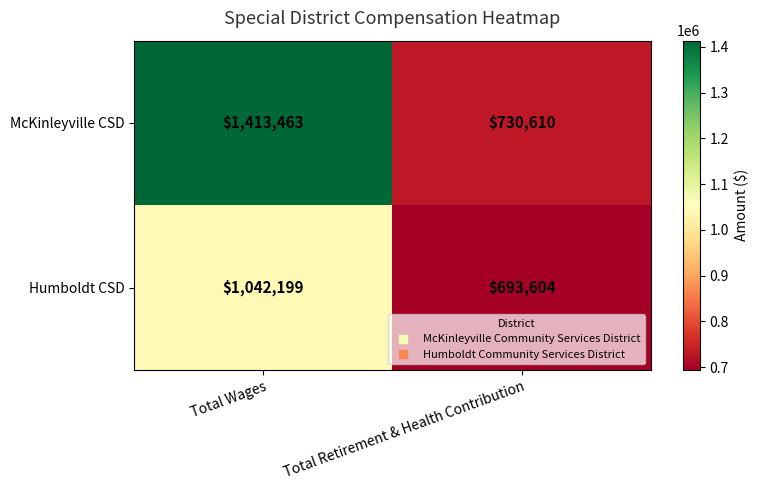

What is the approximate value of McKinleyville CSD at Total Retirement & Health Contribution, to the nearest 100?

730600